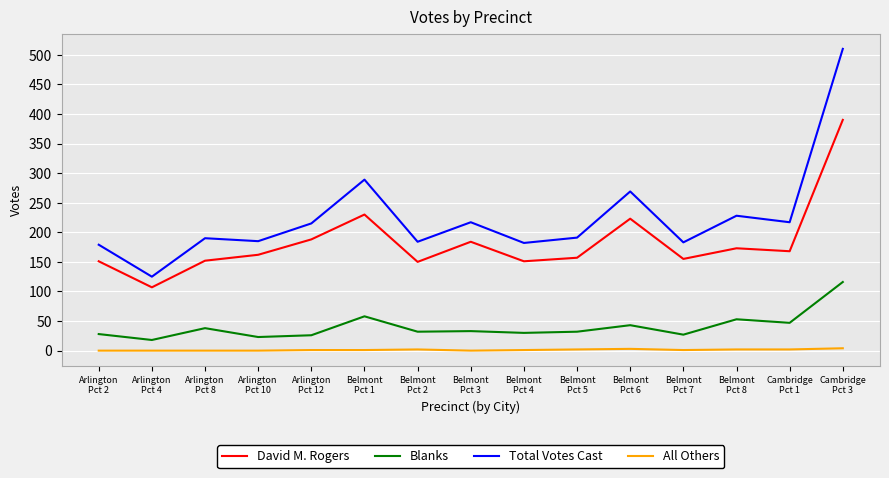

What is the lowest value of the Blanks series?

18